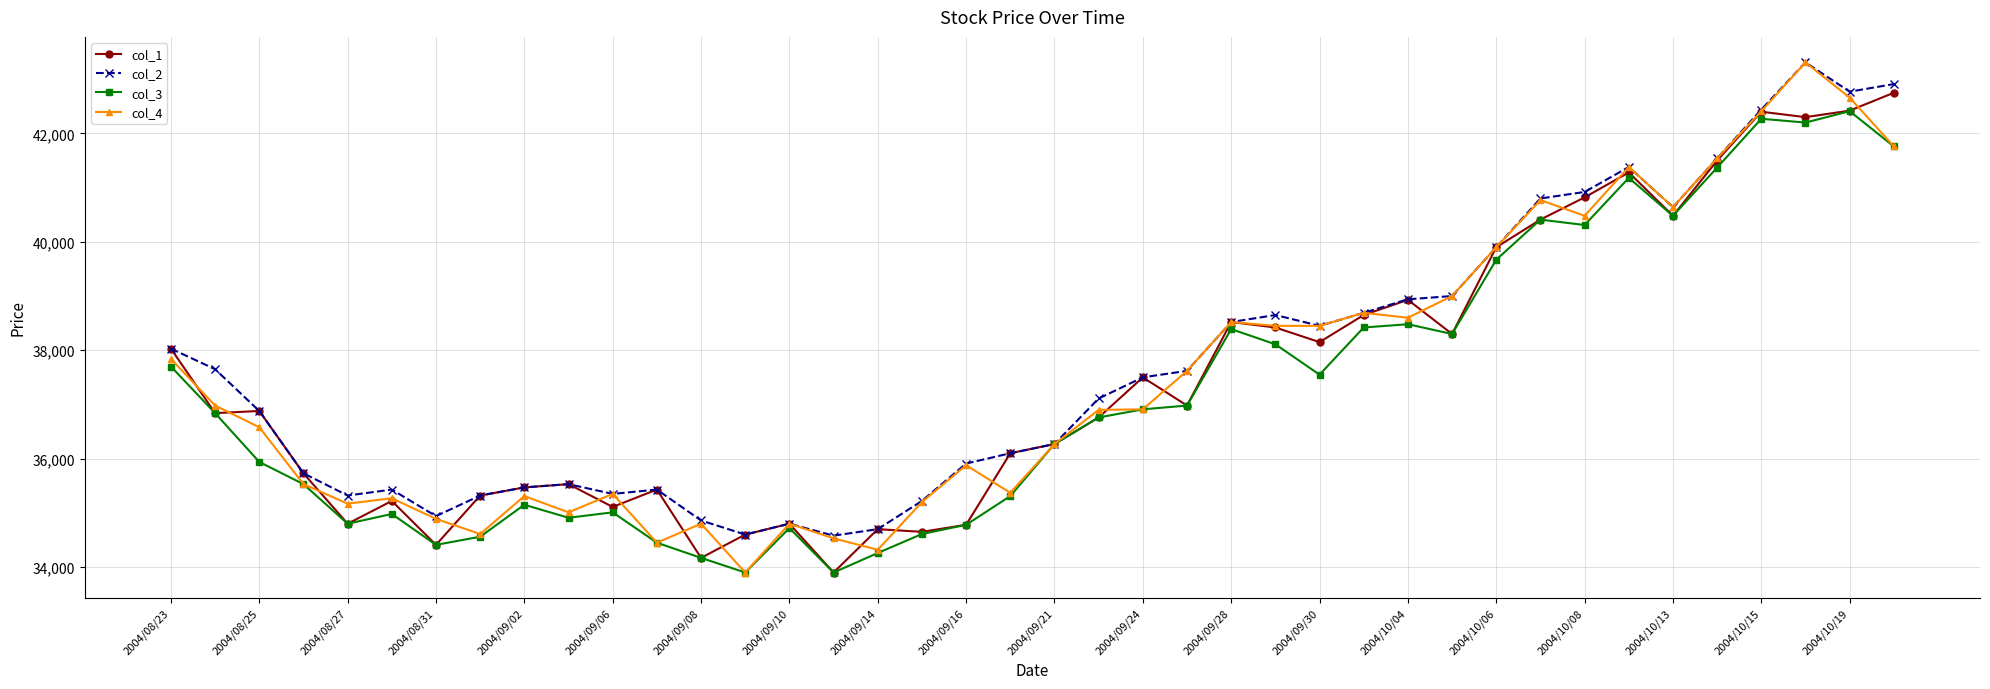

True or false: col_2 has more than 1 points higher than both neighbors.

True